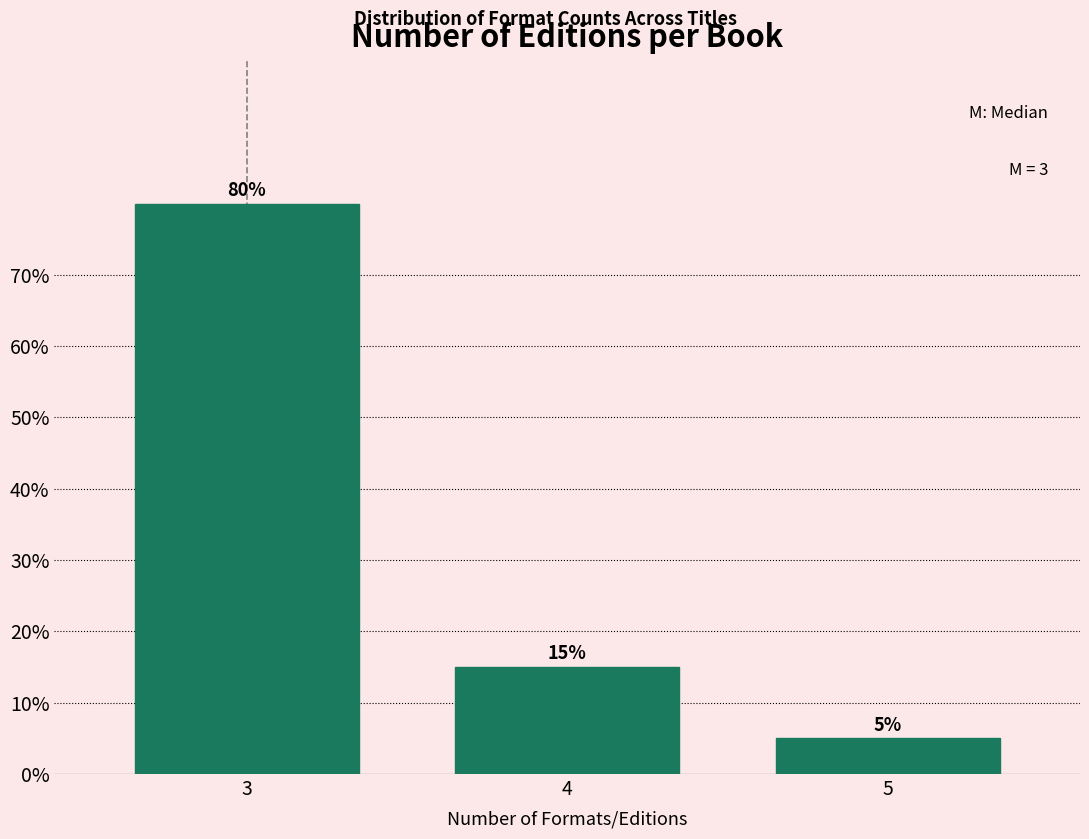

Reading left to right, what are all the values shown in this chart?

3=80	4=15	5=5